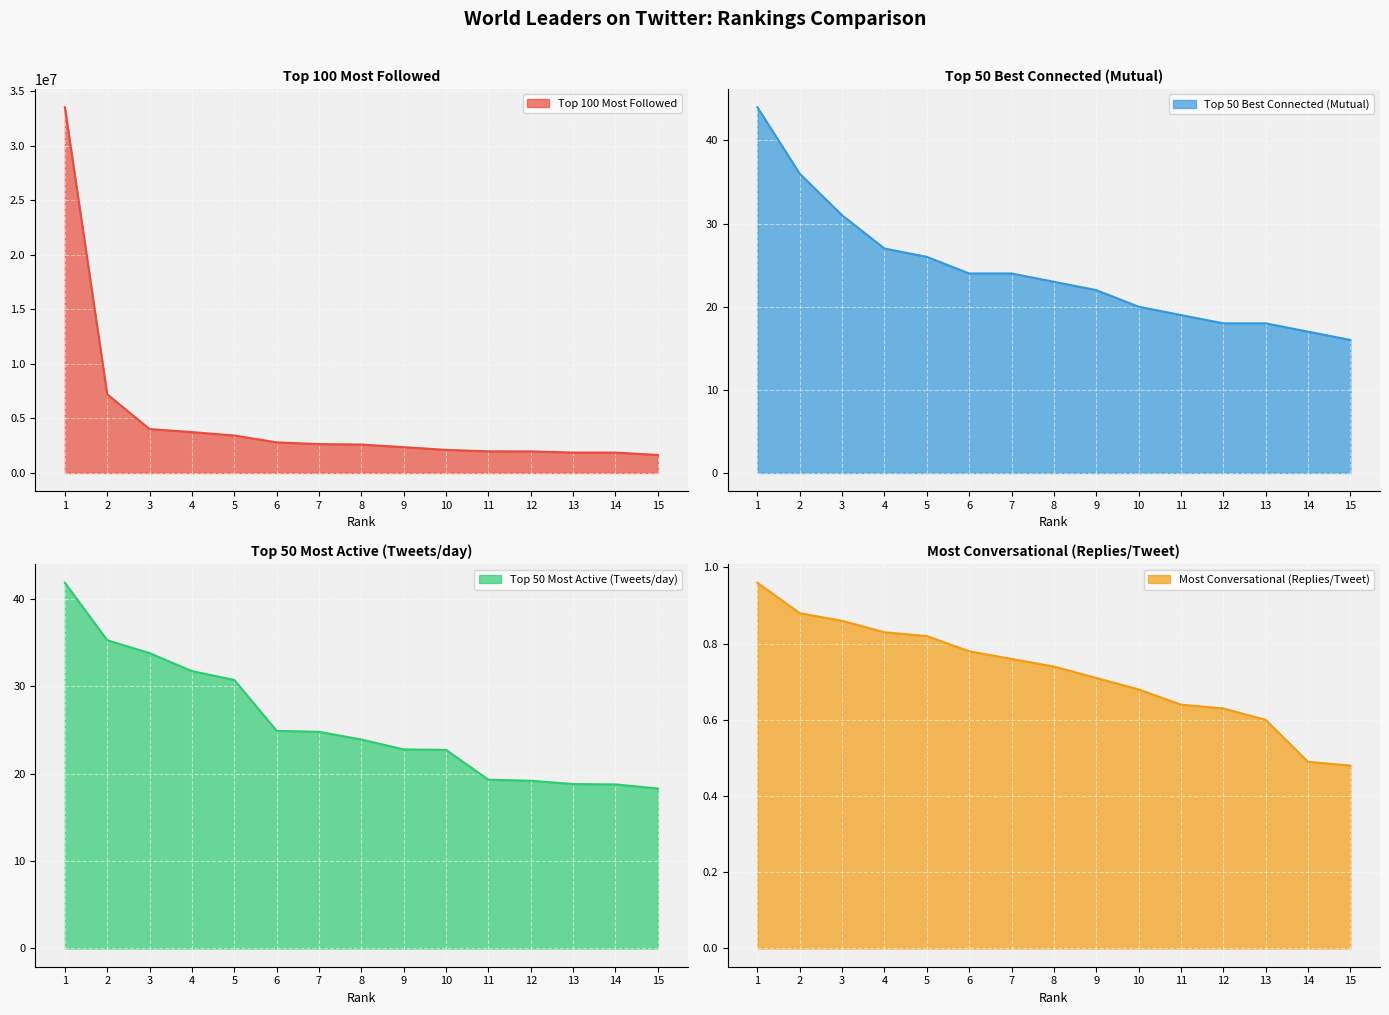

How many values in the Top 50 Best Connected (Mutual) series exceed 23?

7